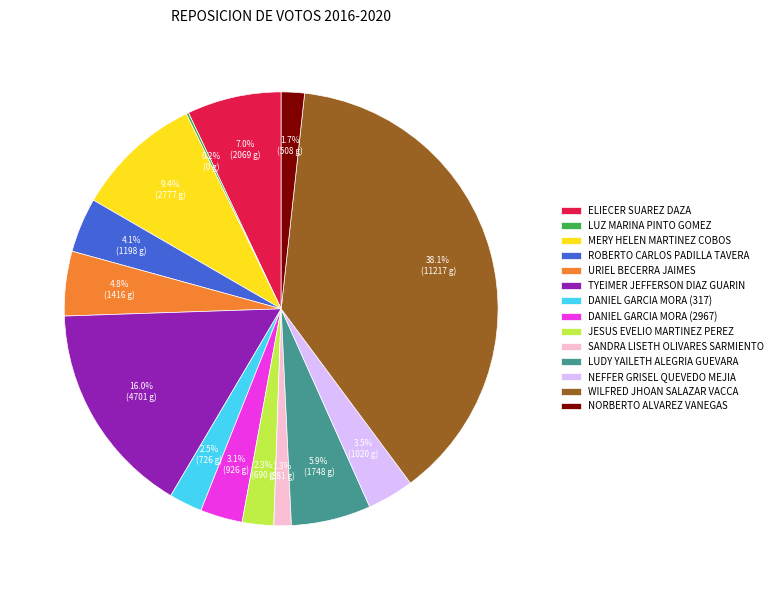

What is the largest slice in the pie chart?

WILFRED JHOAN SALAZAR VACCA